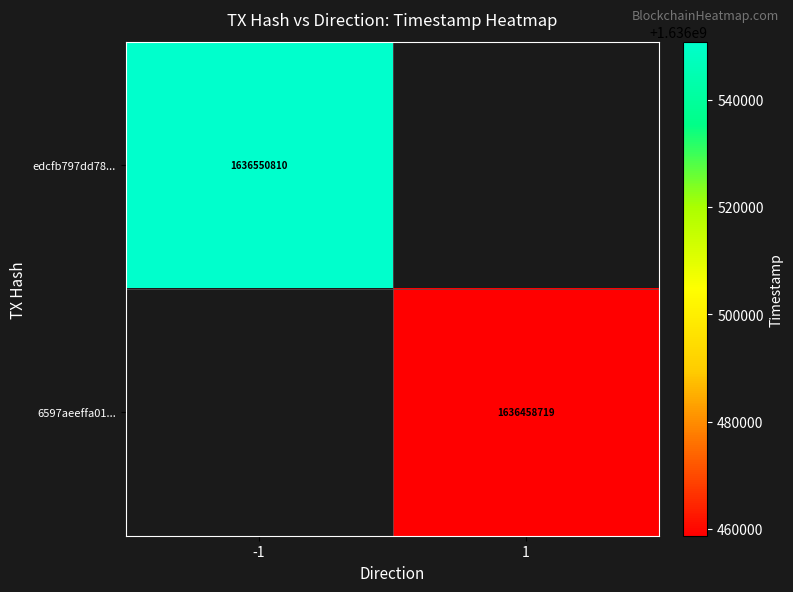

True or false: edcfb797dd78... has a value of 1636550810 at -1.

True